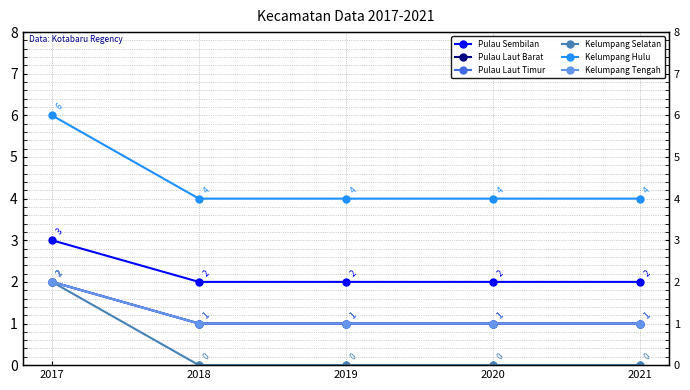

List the labels in order of Pulau Laut Barat value, largest first.

2017, 2018, 2019, 2020, 2021